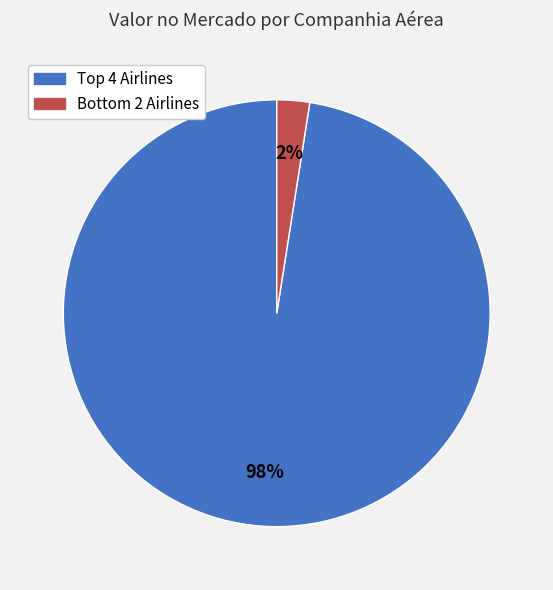

Is there a majority slice in this chart?

Yes